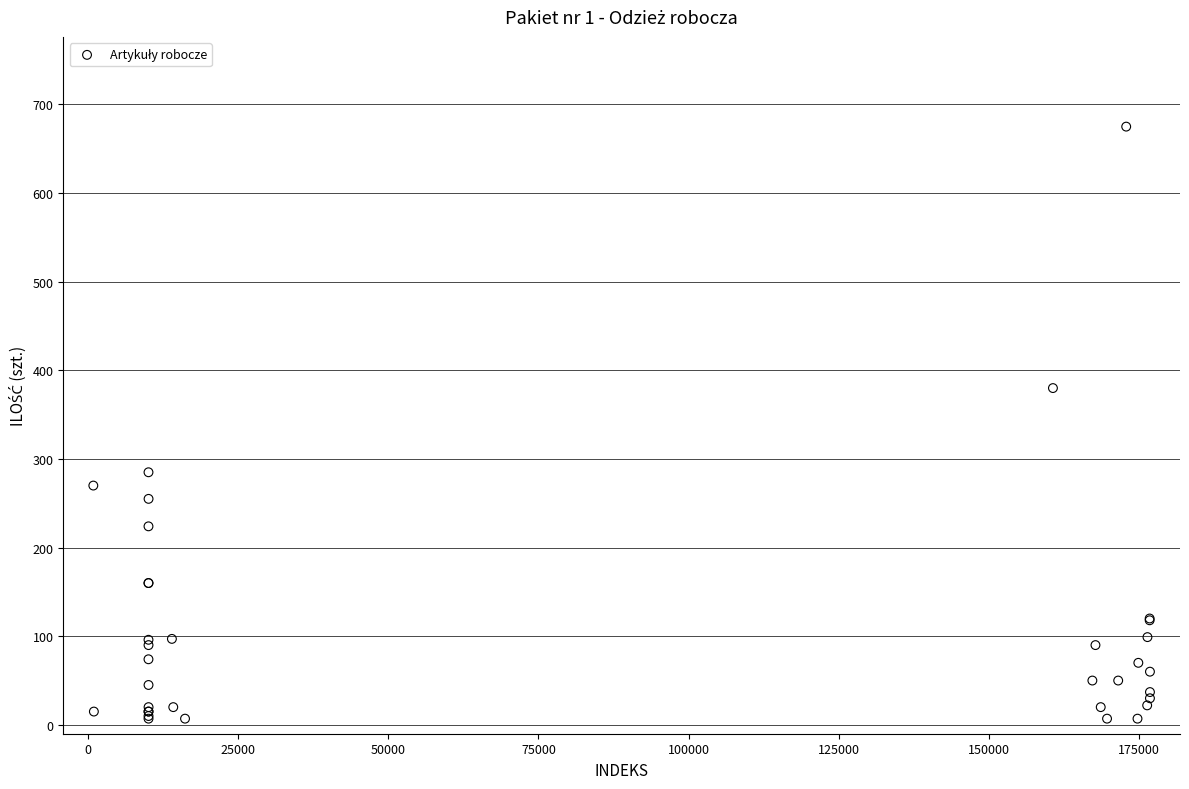

What Y value in the scatter plot is closest to 341?

380